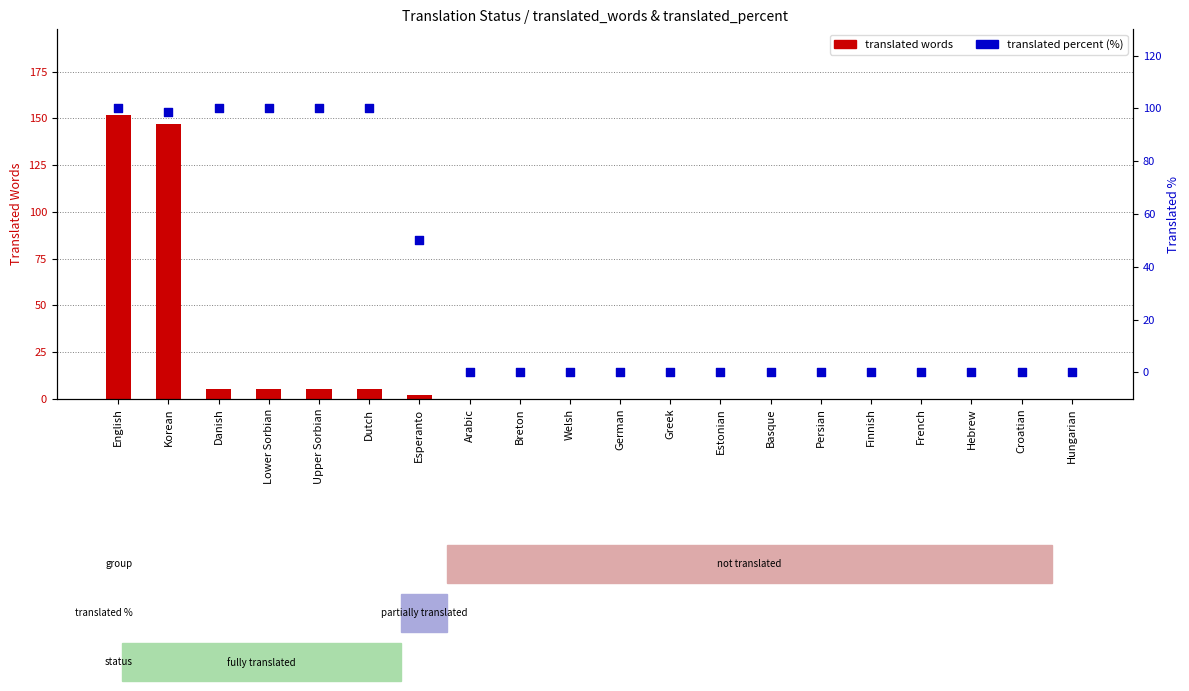

Which series contains the highest Y value?

translated words